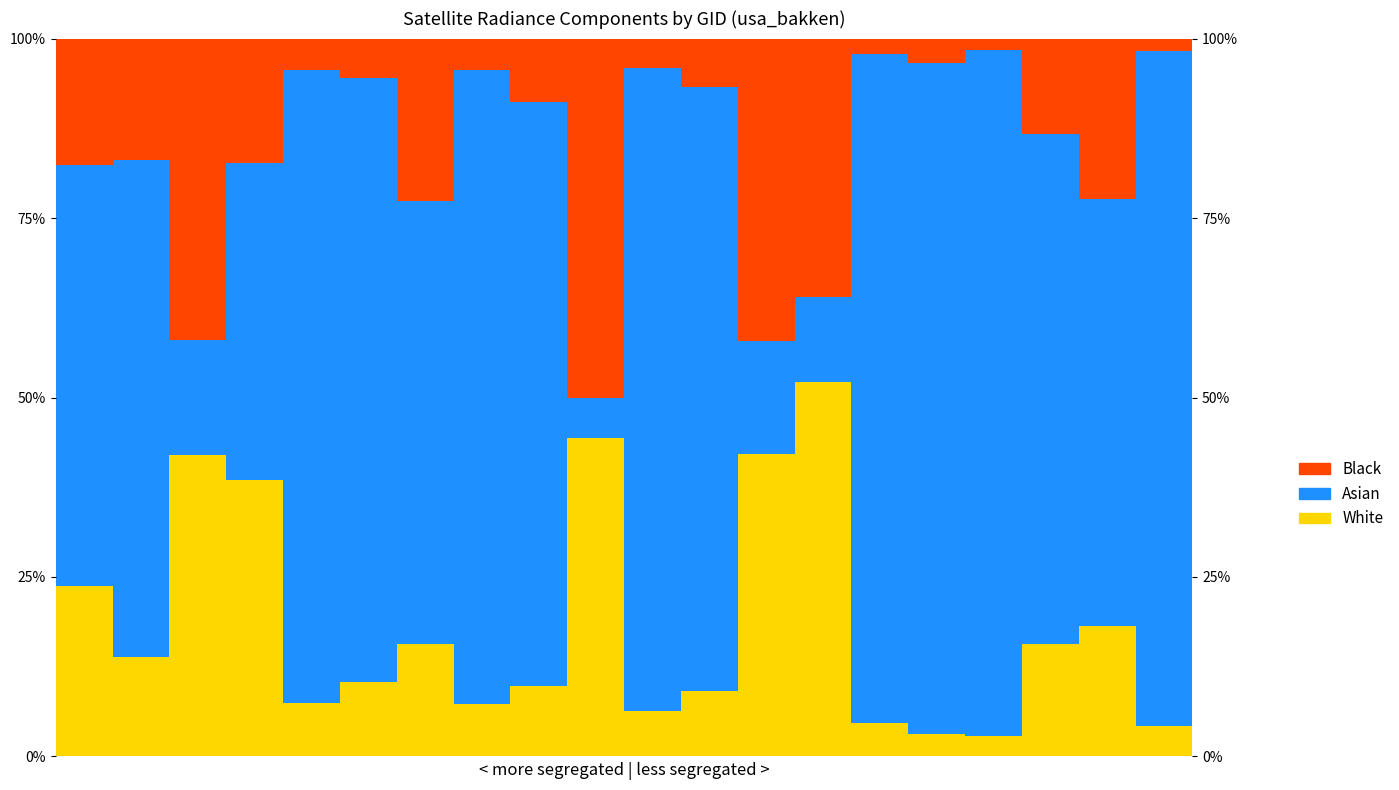

Is it true that Asian equals 0.4 at 18?

False